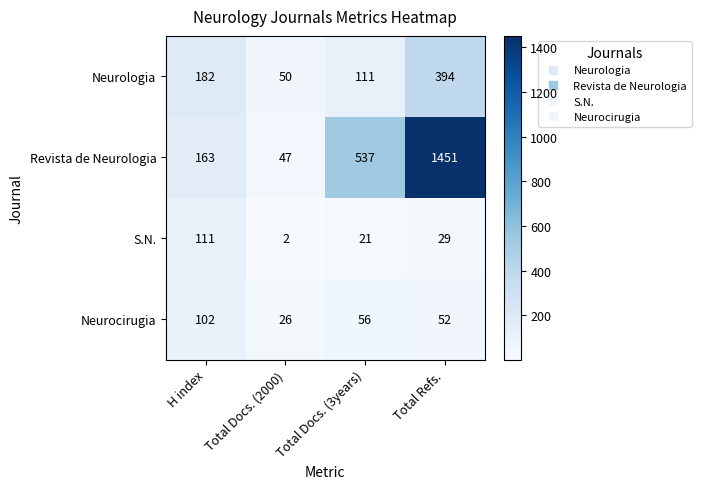

Where is S.N. nearest to the value 56?

Total Refs.